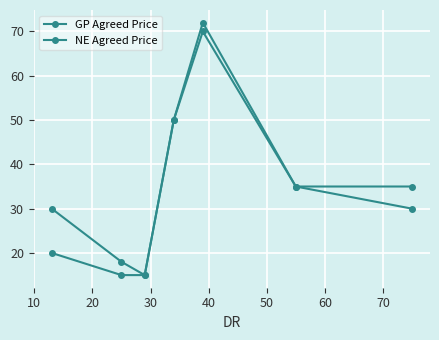

Does the chart have visible grid lines?

Yes